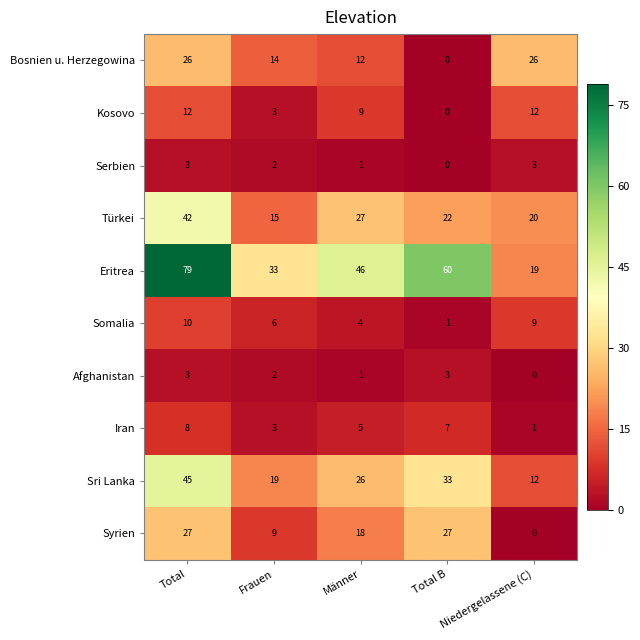

Where does the Türkei series first go above 22?

Total